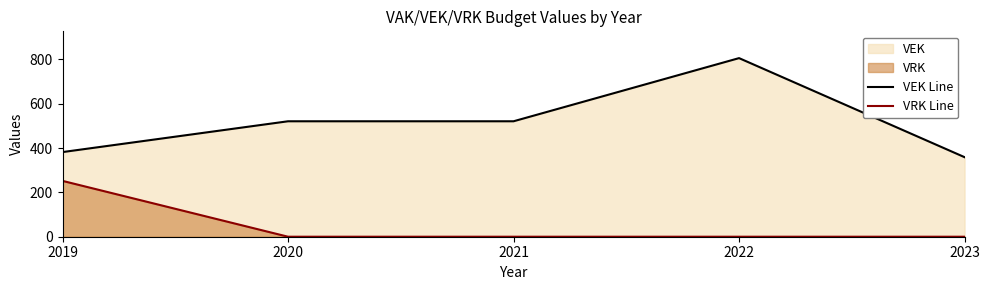

List the series in order of their peak value, lowest first.

VRK Line, VEK Line